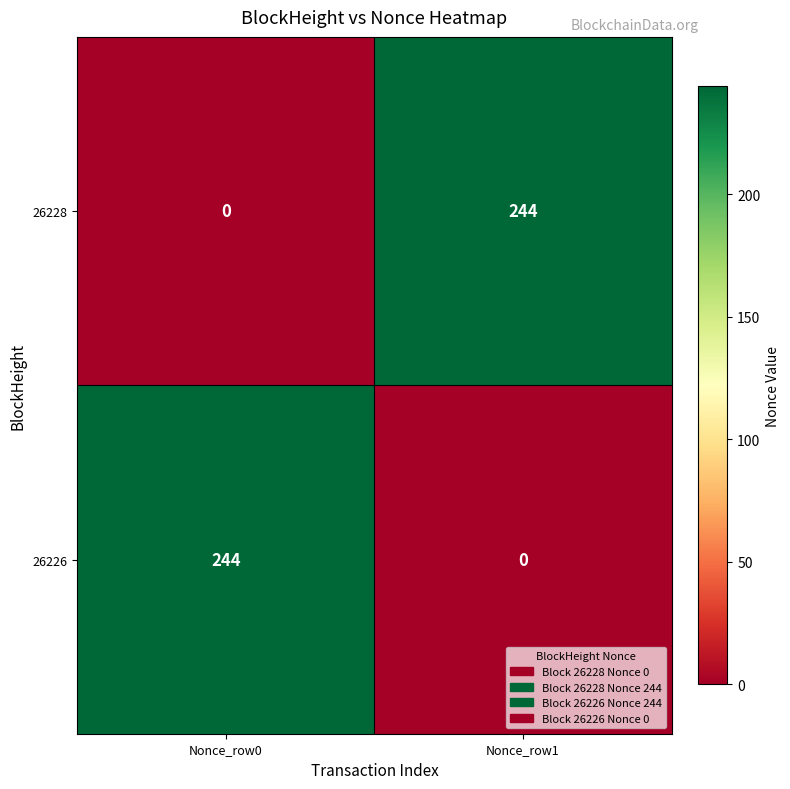

Rank the categories by 26226 value from lowest to highest.

Nonce_row1, Nonce_row0